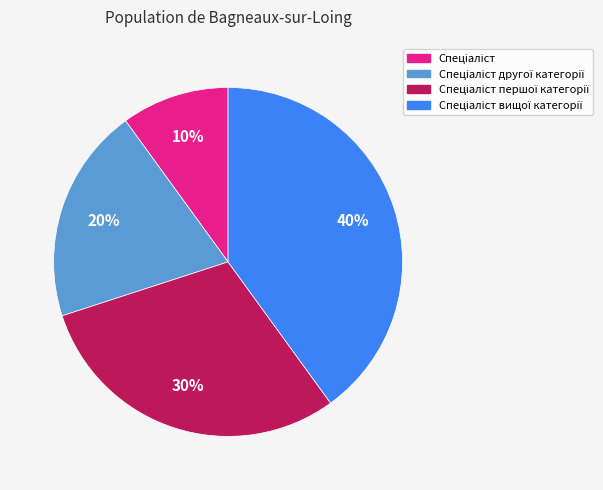

To the nearest percent, what is the difference between the largest and smallest slice percentages?

30%